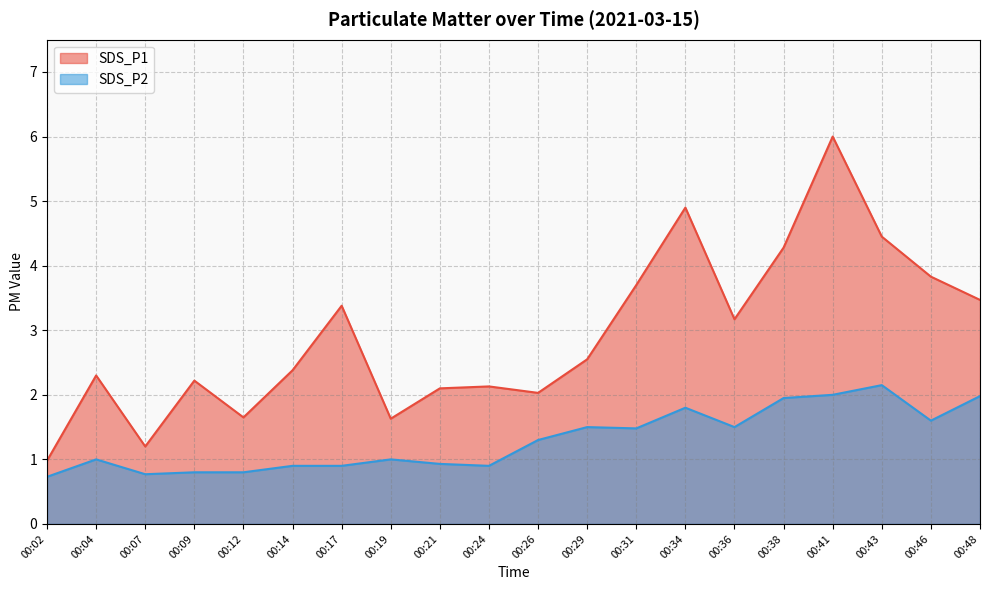

Reading left to right, extract all data points from this chart.

SDS_P1: 00:02=1.0	00:04=2.3	00:07=1.2	00:09=2.2	00:12=1.6	00:14=2.4	00:17=3.4	00:19=1.6	00:21=2.1	00:24=2.1	00:26=2.0	00:29=2.5	00:31=3.7	00:34=4.9	00:36=3.2	00:38=4.3	00:41=6.0	00:43=4.5	00:46=3.8	00:48=3.5
SDS_P2: 00:02=0.7	00:04=1.0	00:07=0.8	00:09=0.8	00:12=0.8	00:14=0.9	00:17=0.9	00:19=1.0	00:21=0.9	00:24=0.9	00:26=1.3	00:29=1.5	00:31=1.5	00:34=1.8	00:36=1.5	00:38=1.9	00:41=2.0	00:43=2.1	00:46=1.6	00:48=2.0